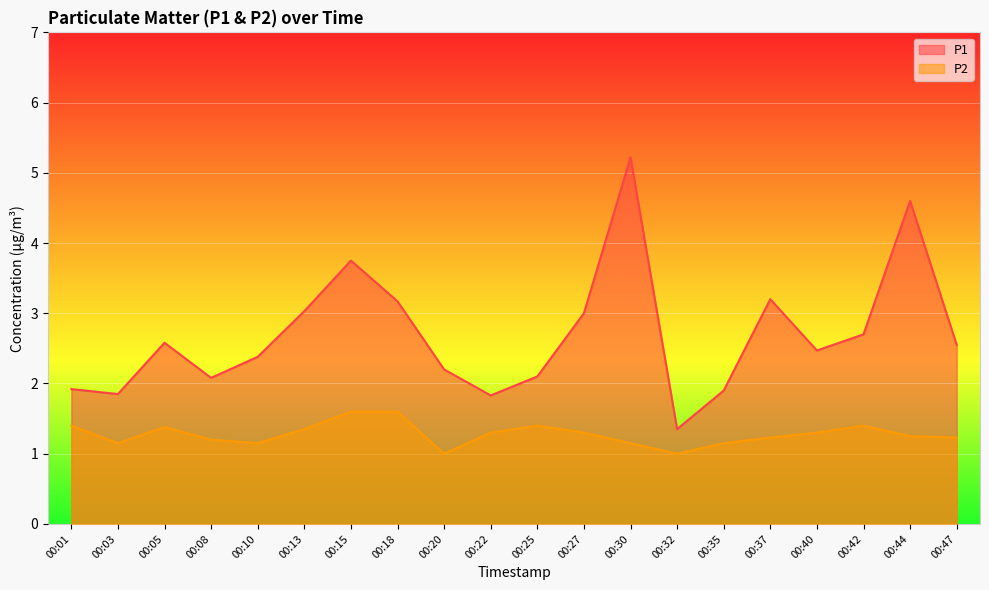

True or false: P1 has a value of 3.8 at 00:15.

True